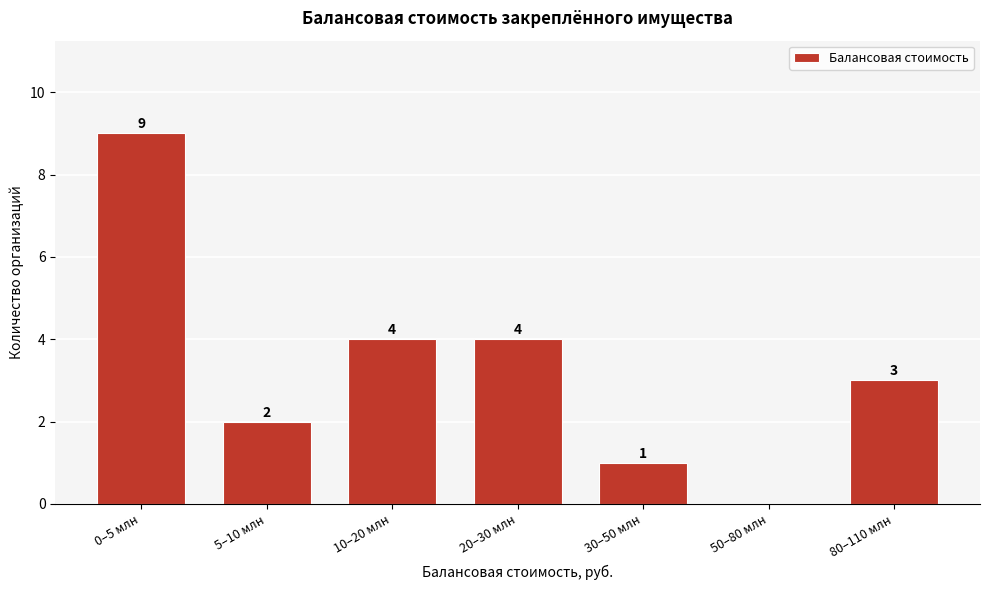

Reading left to right, transcribe all the data shown in this chart.

0–5 млн=9	5–10 млн=2	10–20 млн=4	20–30 млн=4	30–50 млн=1	50–80 млн=0	80–110 млн=3